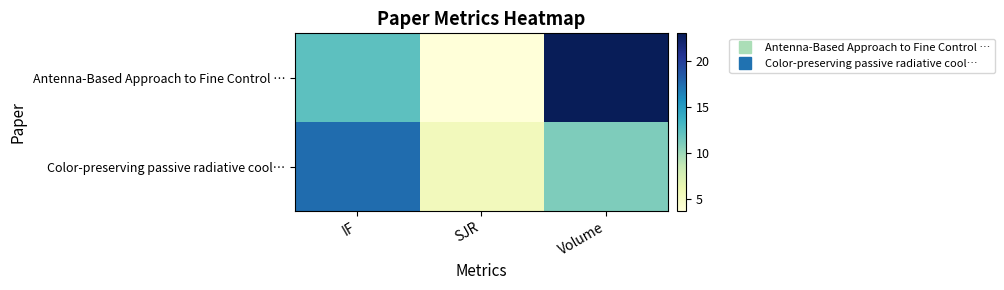

Reading left to right, list all the values displayed in this chart.

Antenna-Based Approach to Fine Control …: IF=12.3	SJR=3.8	Volume=23.0
Color-preserving passive radiative cool…: IF=17.5	SJR=5.5	Volume=11.0